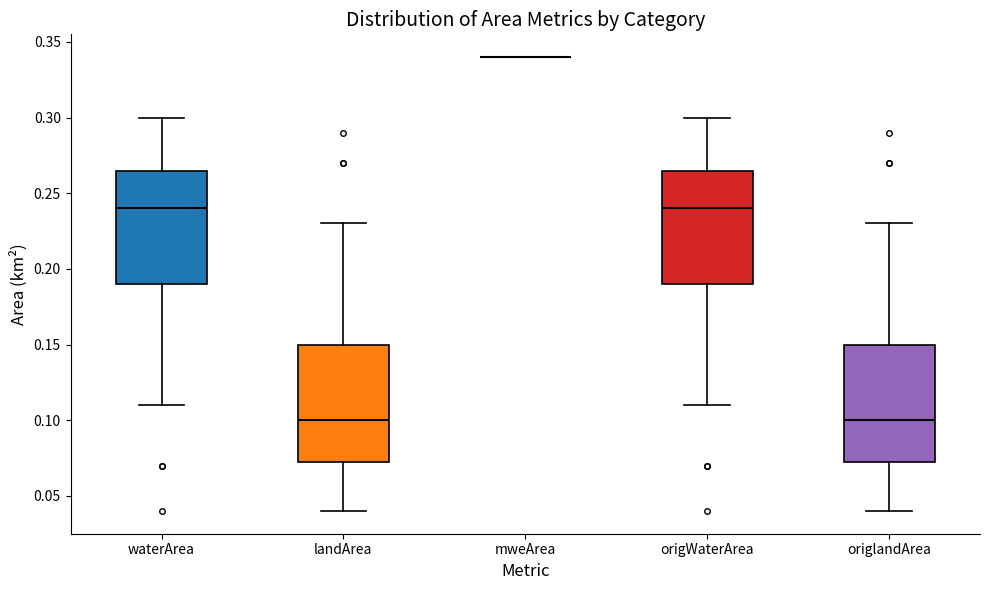

Reading left to right, transcribe this box plot: for each box, give where its median line is, the range the box spans, and where its two whiskers end, as read against the y-axis. The values are not printed on the chart, so give them approximately, as read against the axis.

waterArea: median 0.240, box 0.190 to 0.265, whiskers 0.110 to 0.300
landArea: median 0.100, box 0.075 to 0.150, whiskers 0.040 to 0.230
mweArea: box collapsed to a line at 0.340, whiskers 0.340 to 0.340
origWaterArea: median 0.240, box 0.190 to 0.265, whiskers 0.110 to 0.300
origlandArea: median 0.100, box 0.075 to 0.150, whiskers 0.040 to 0.230